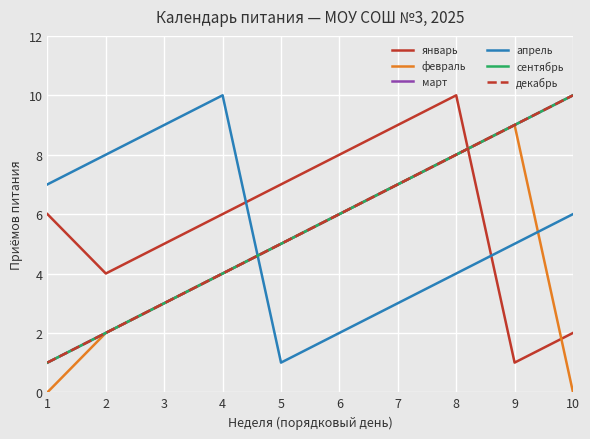

At how many categories does at least one series exceed 6?

10